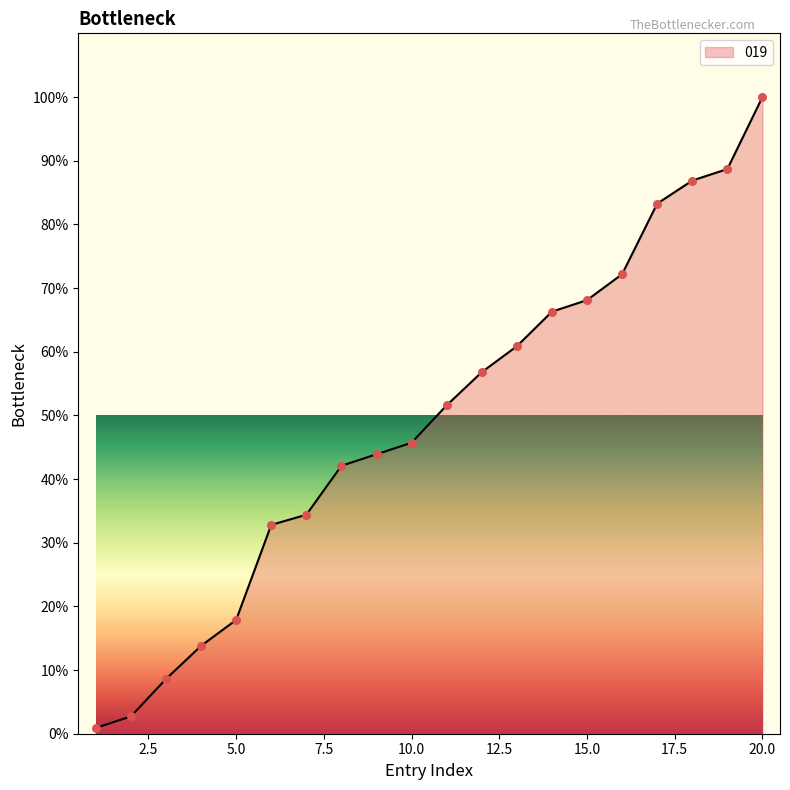

What is the difference between the maximum and minimum values?

99.1